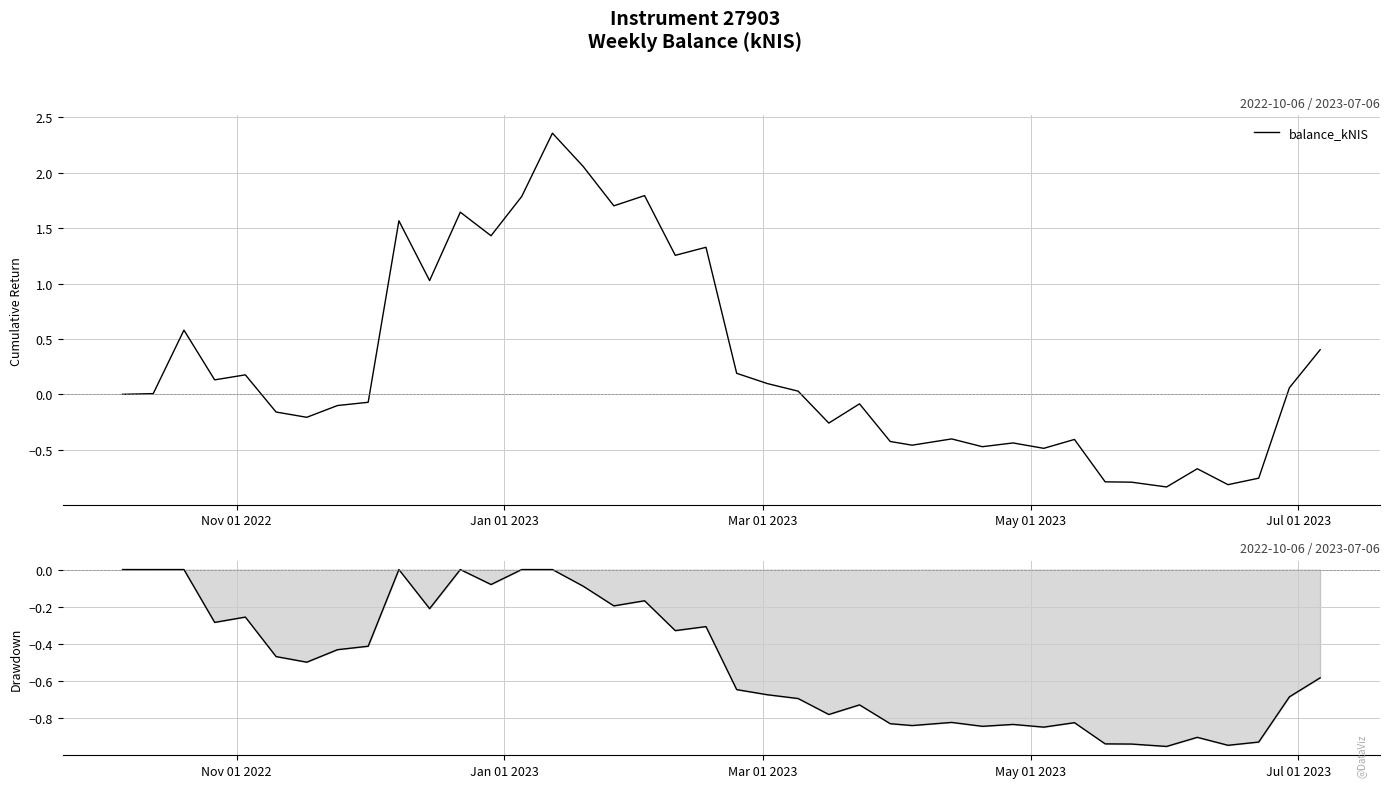

Reading left to right, transcribe all the data shown in this chart.

balance_kNIS: 0.0	0.0	0.6	0.1	0.2	-0.2	-0.2	-0.1	-0.1	1.6	1.0	1.6	1.4	1.8	2.4	2.1	1.7	1.8	1.3	1.3	0.2	0.1	0.0	-0.3	-0.1	-0.4	-0.5	-0.4	-0.5	-0.4	-0.5	-0.4	-0.8	-0.8	-0.8	-0.7	-0.8	-0.8	0.1	0.4
balance_kNIS (drawdown): 0.0	0.0	0.0	-0.3	-0.3	-0.5	-0.5	-0.4	-0.4	0.0	-0.2	0.0	-0.1	0.0	0.0	-0.1	-0.2	-0.2	-0.3	-0.3	-0.6	-0.7	-0.7	-0.8	-0.7	-0.8	-0.8	-0.8	-0.8	-0.8	-0.8	-0.8	-0.9	-0.9	-1.0	-0.9	-0.9	-0.9	-0.7	-0.6